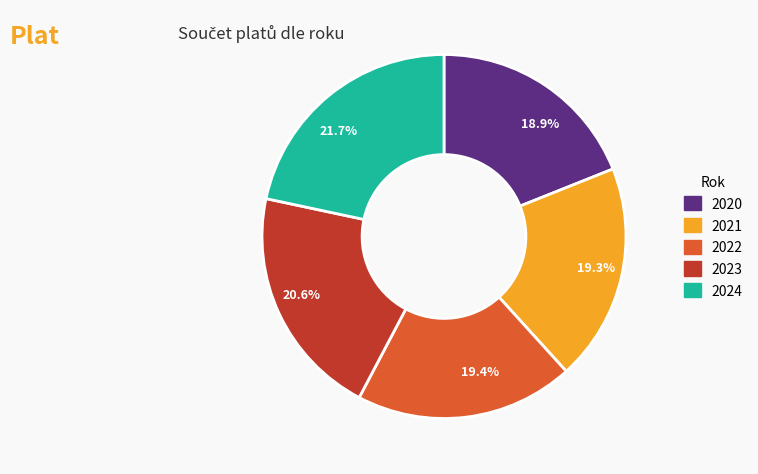

What is the ratio of the value at 2024 to the value at 2022?

1.1